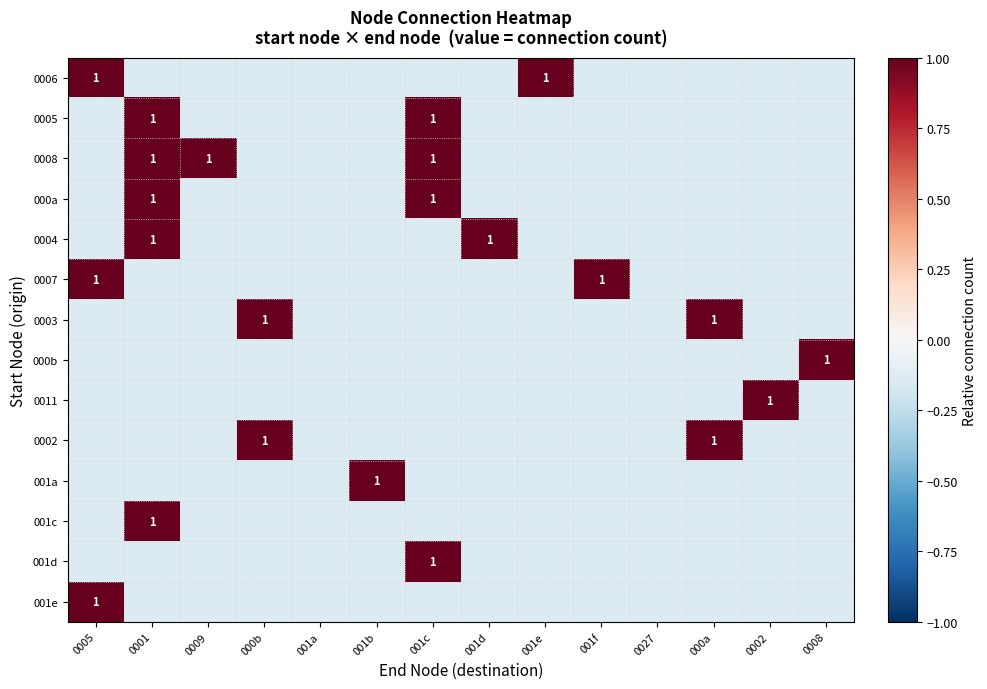

Which series has the largest total across all categories?

0008